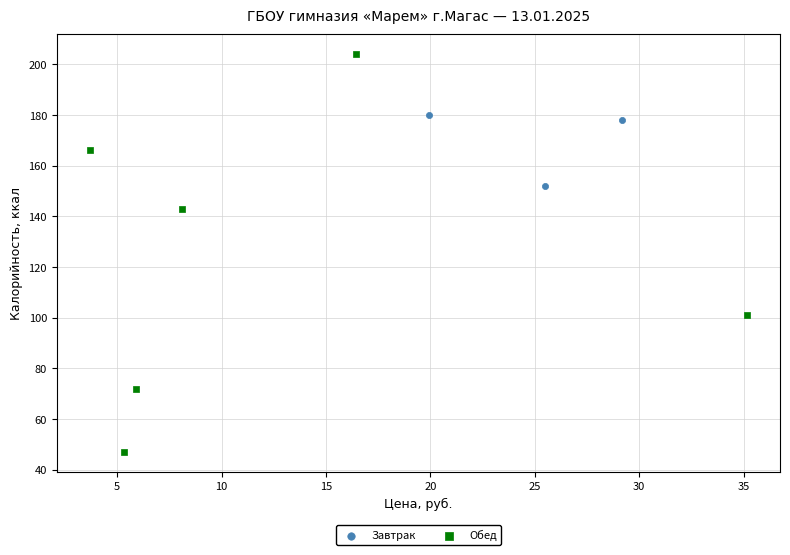

Which series reaches the minimum Y coordinate?

Обед